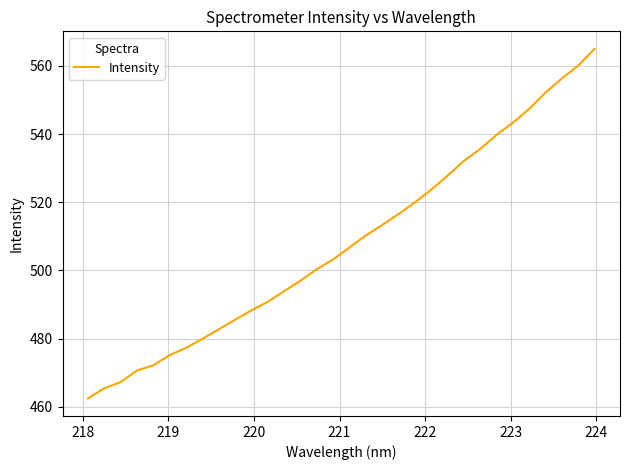

What is the greatest value displayed?

565.0